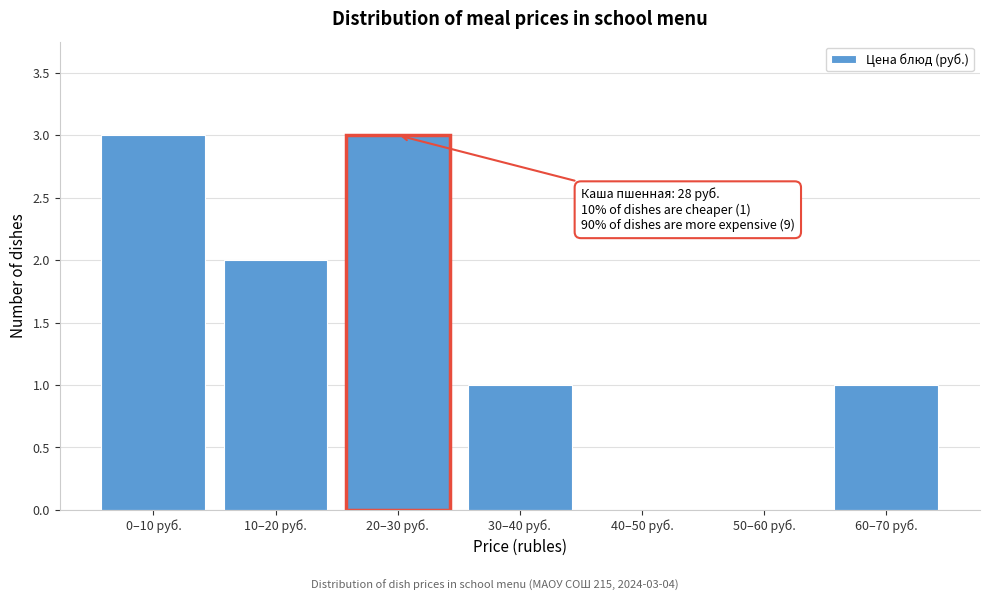

Reading left to right, extract all data points from this chart.

0–10 руб.=3	10–20 руб.=2	20–30 руб.=3	30–40 руб.=1	40–50 руб.=0	50–60 руб.=0	60–70 руб.=1